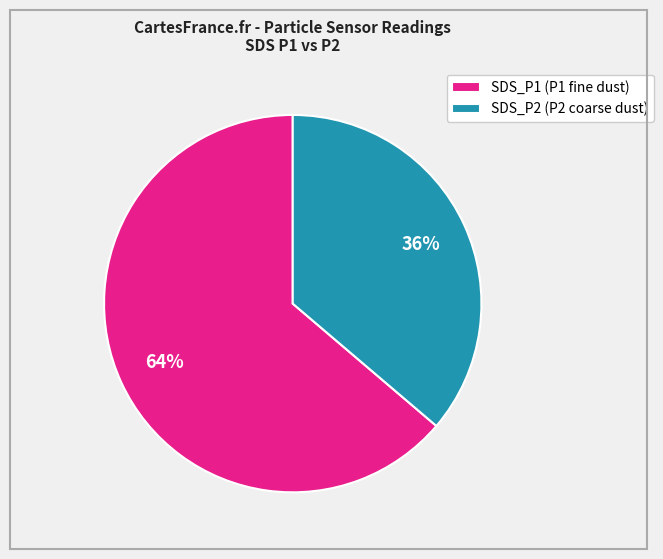

To the nearest percent, what is the average slice percentage?

50%